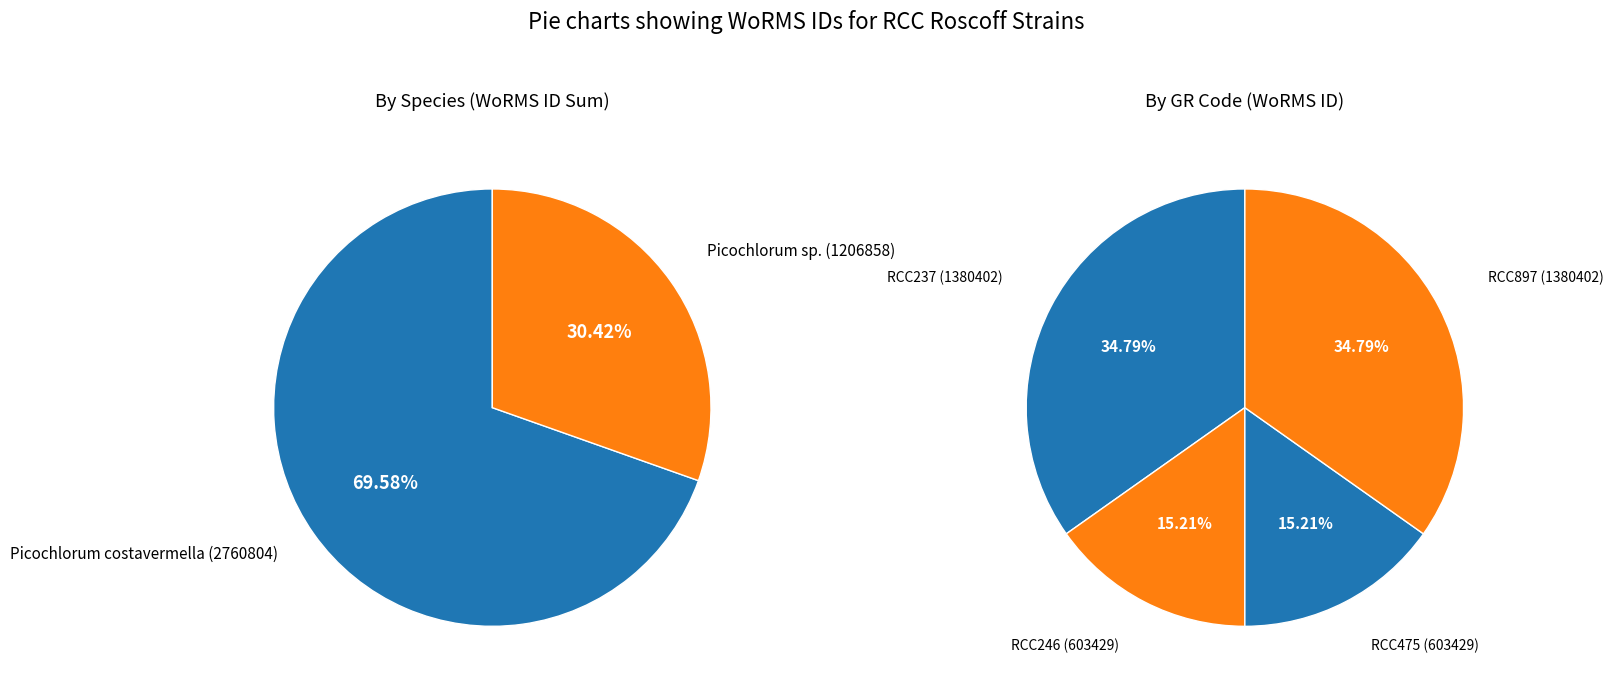

Is RCC897 the majority of the pie?

No